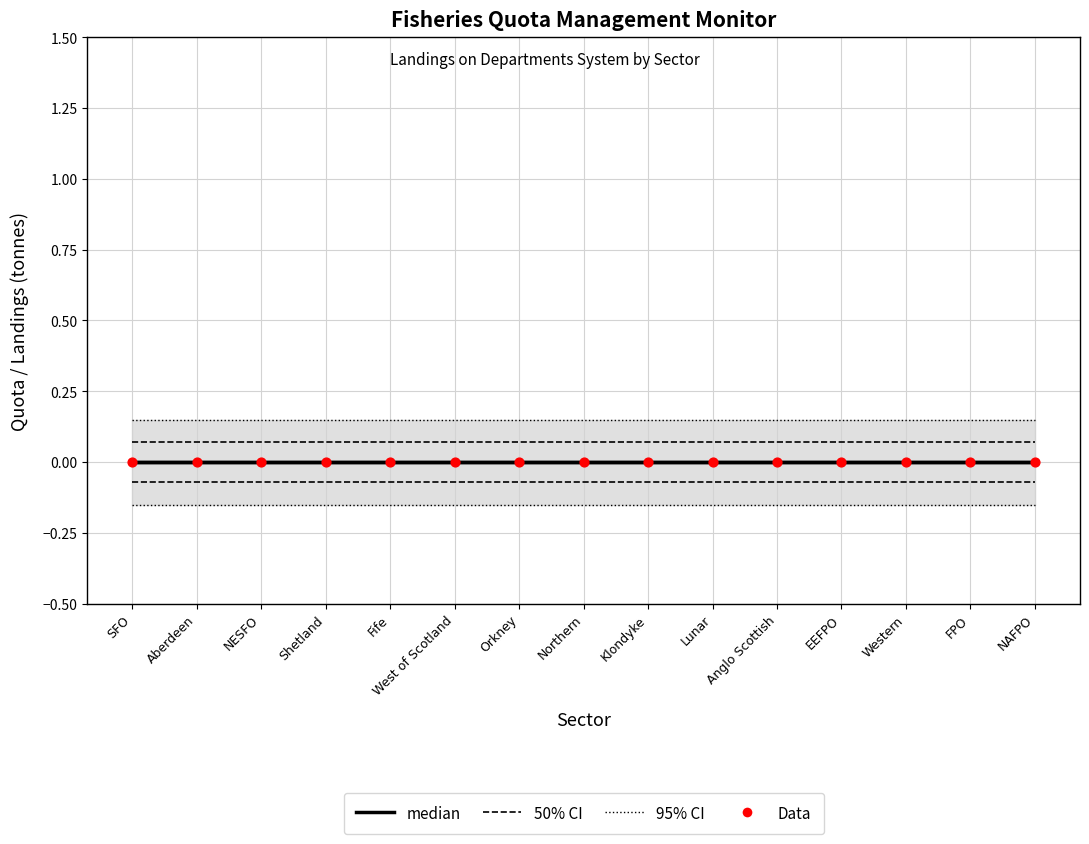

Which series contains the lowest Y value?

median